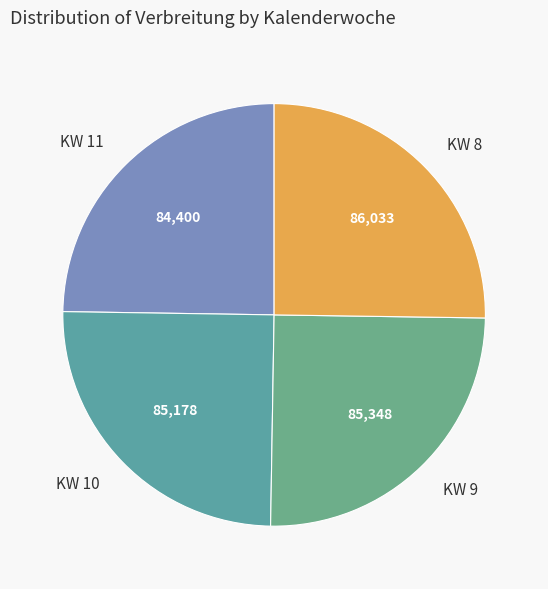

True or false: KW 8 accounts for 25% of the total.

True